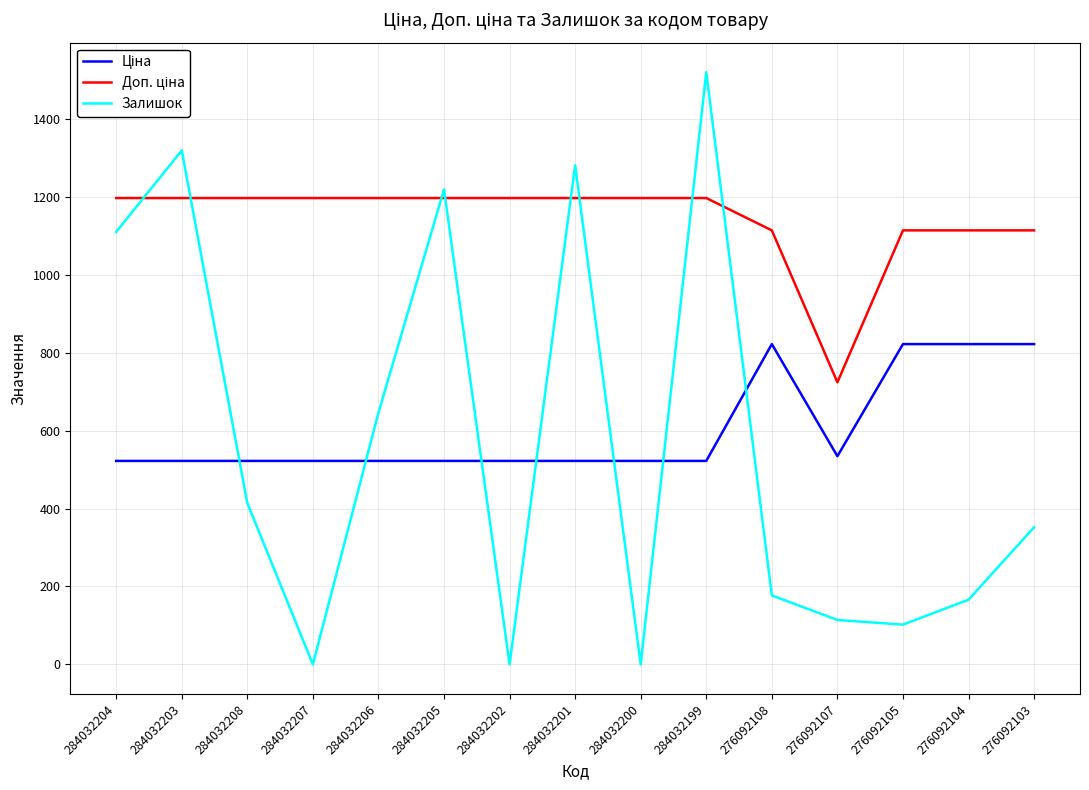

Which series has the widest spread of values?

Залишок